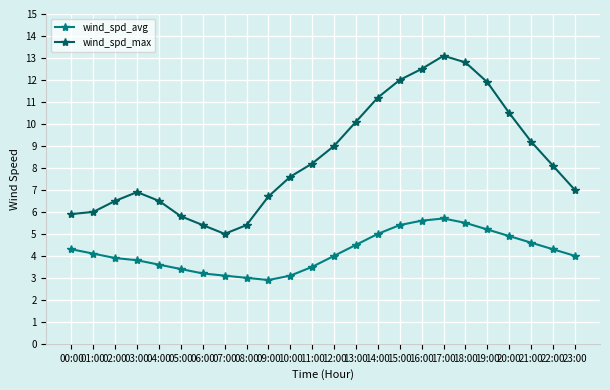

What is the difference between the highest and lowest values at 11:00?

4.7